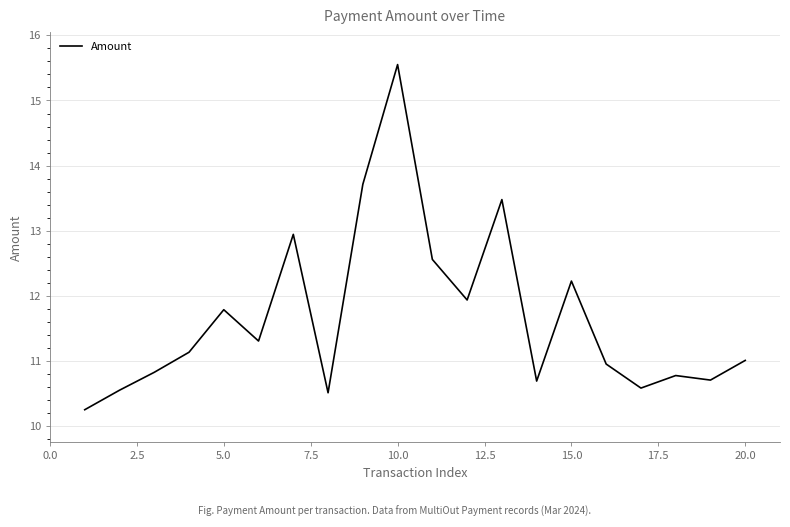

What is the greatest value displayed?

15.6